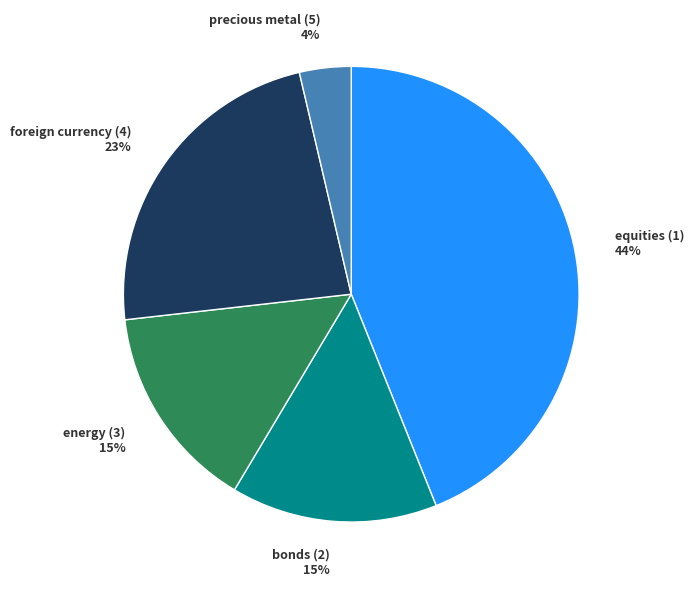

To the nearest percent, what is the average slice percentage?

20%